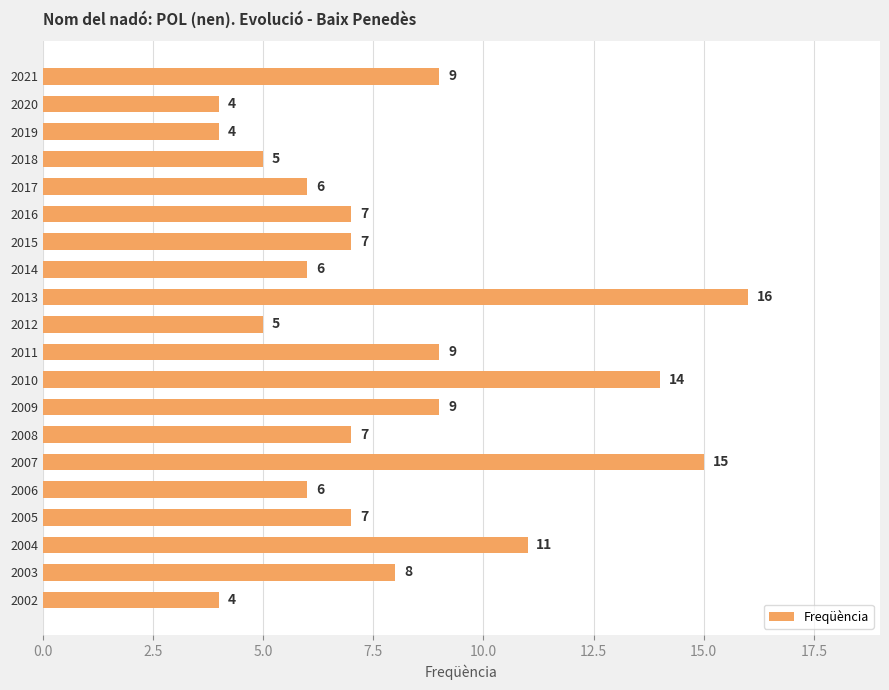

The value at 2012 is 8. True or false?

False